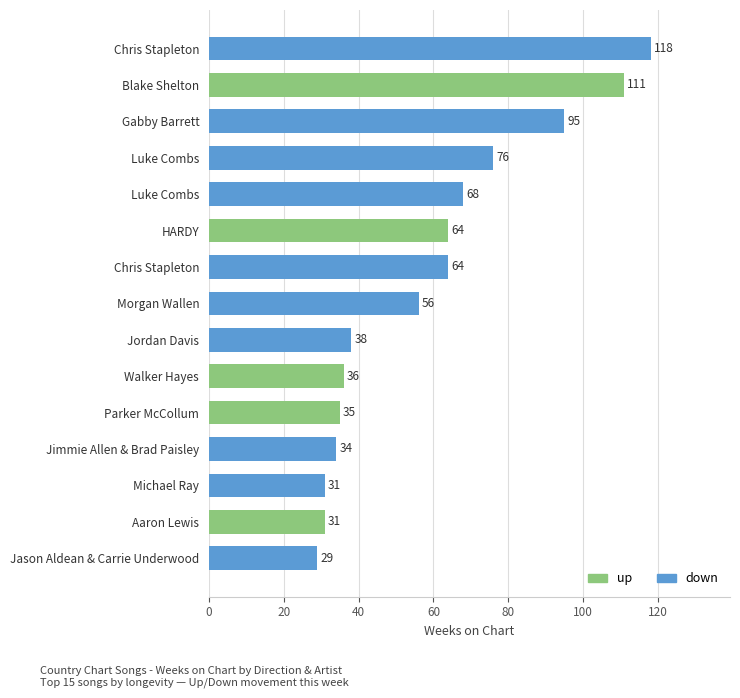

How many values are below 56?

7